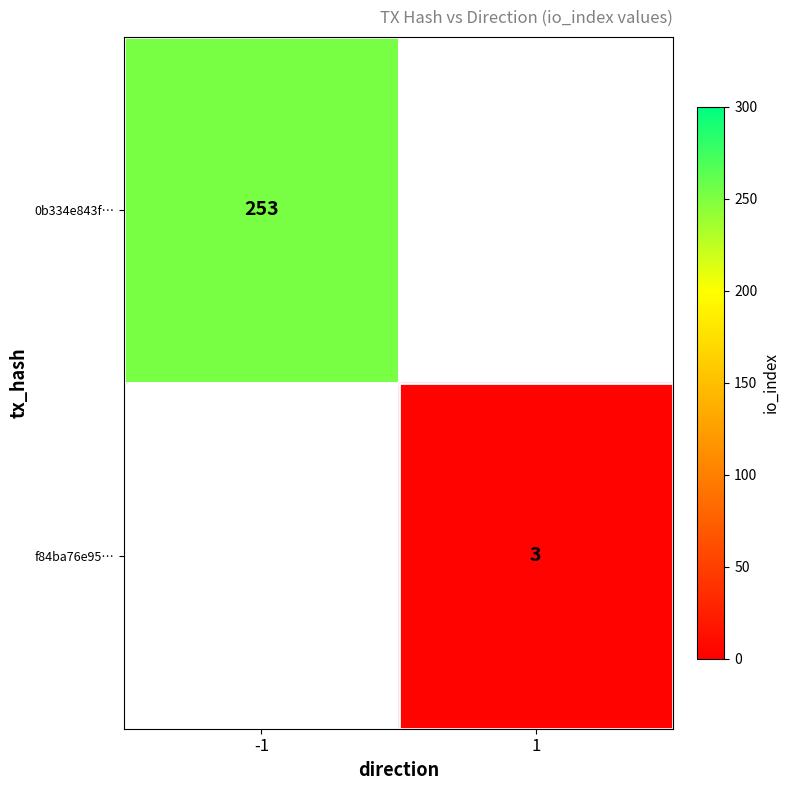

The f84ba76e95… series shows 5 at 1. True or false?

False